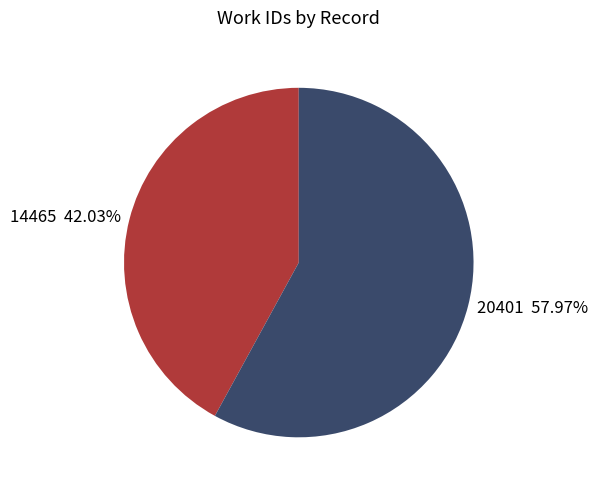

Between 14465 and 20401, which is larger?

20401